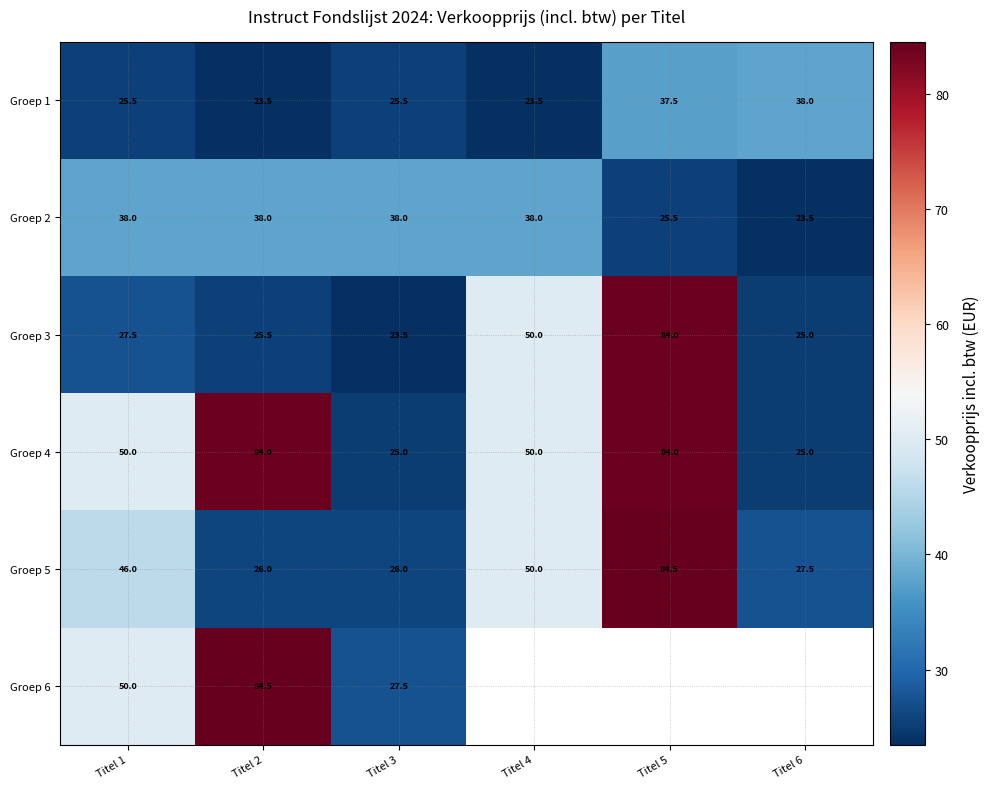

The Groep 4 series shows 29.9 at Titel 5. True or false?

False